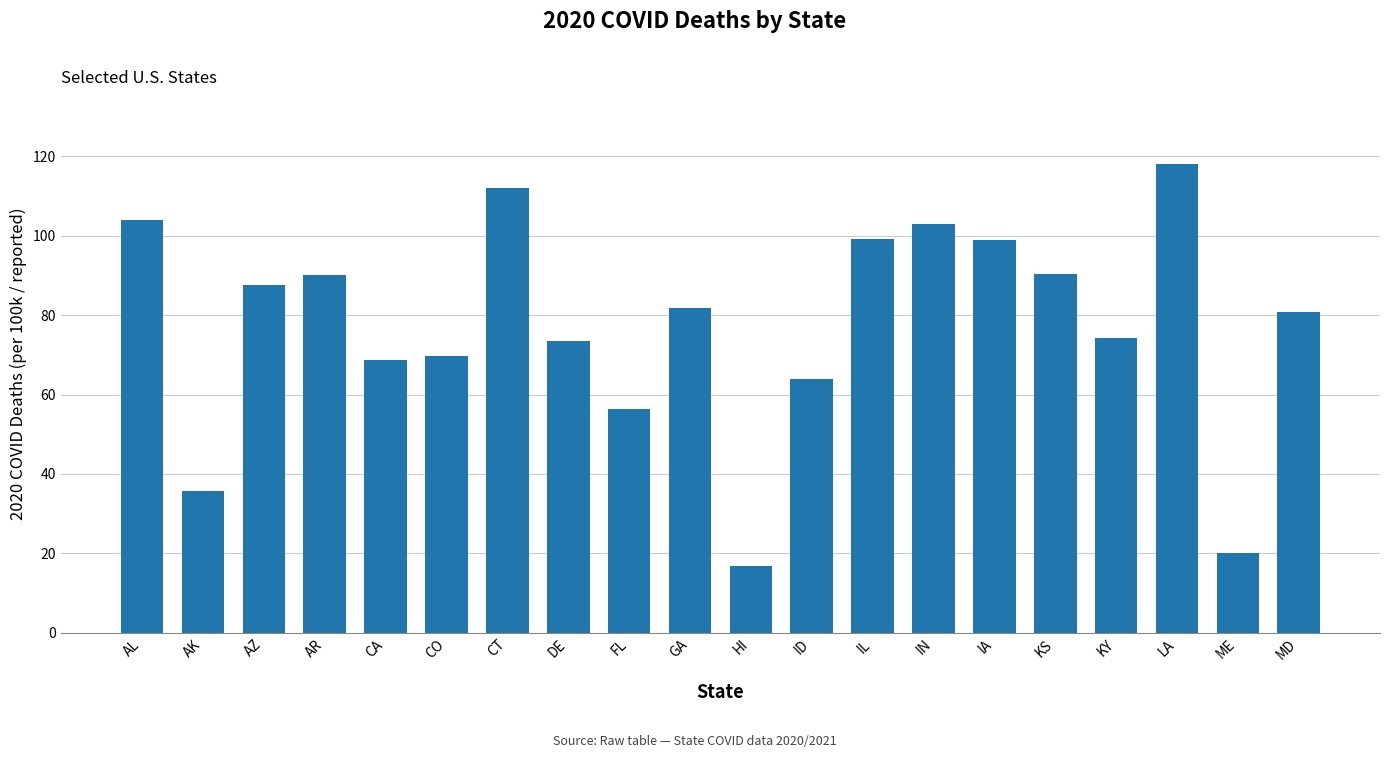

What is the minimum value shown in the chart?

16.8